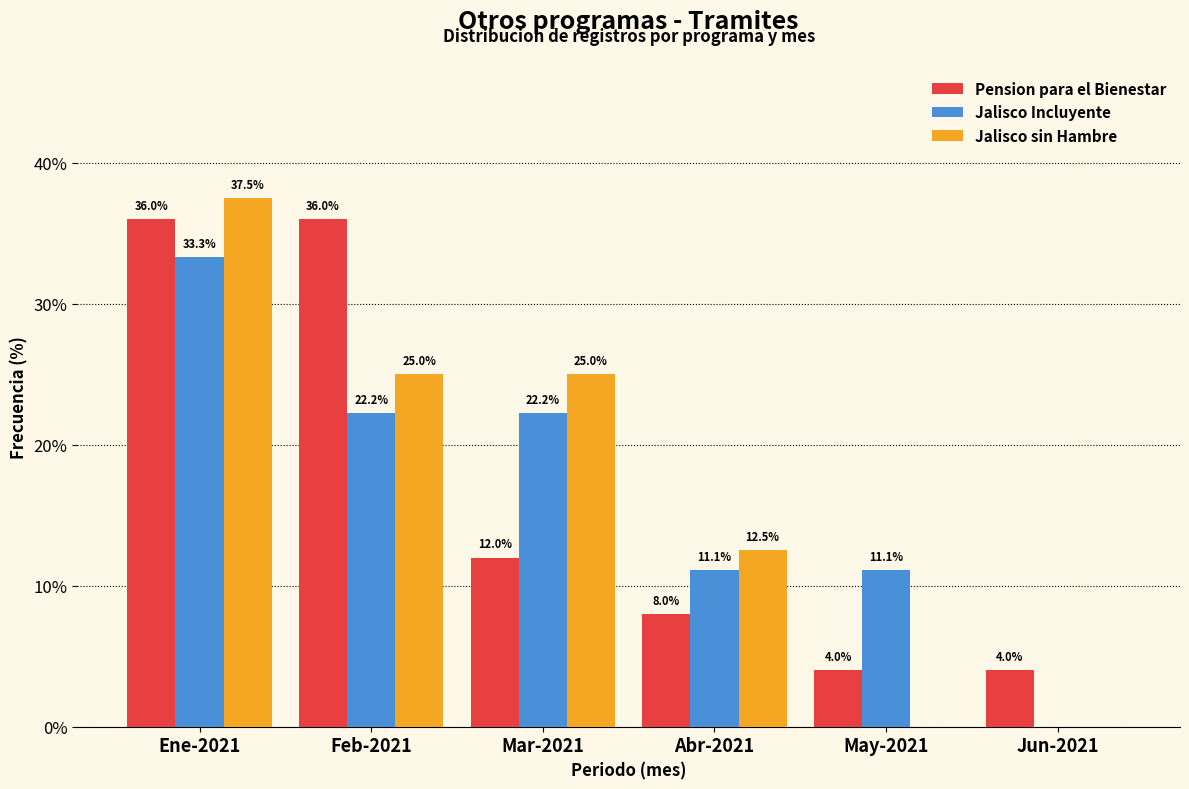

Reading left to right, transcribe all the data shown in this chart.

Pension para el Bienestar: Ene-2021=36.0	Feb-2021=36.0	Mar-2021=12.0	Abr-2021=8.0	May-2021=4.0	Jun-2021=4.0
Jalisco Incluyente: Ene-2021=33.3	Feb-2021=22.2	Mar-2021=22.2	Abr-2021=11.1	May-2021=11.1	Jun-2021=0.0
Jalisco sin Hambre: Ene-2021=37.5	Feb-2021=25.0	Mar-2021=25.0	Abr-2021=12.5	May-2021=0.0	Jun-2021=0.0